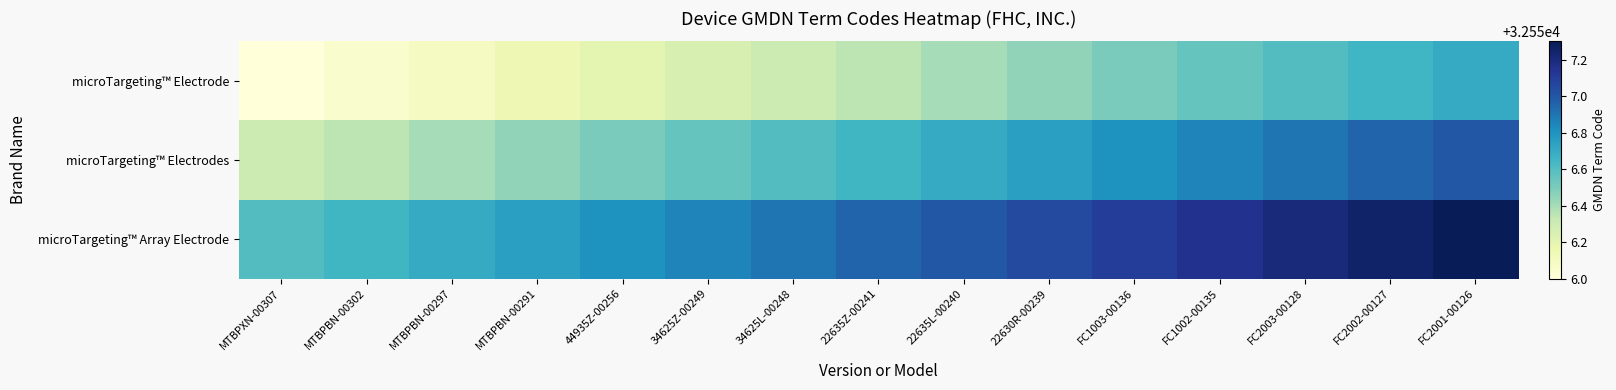

At how many categories does at least one series exceed 32556?

15